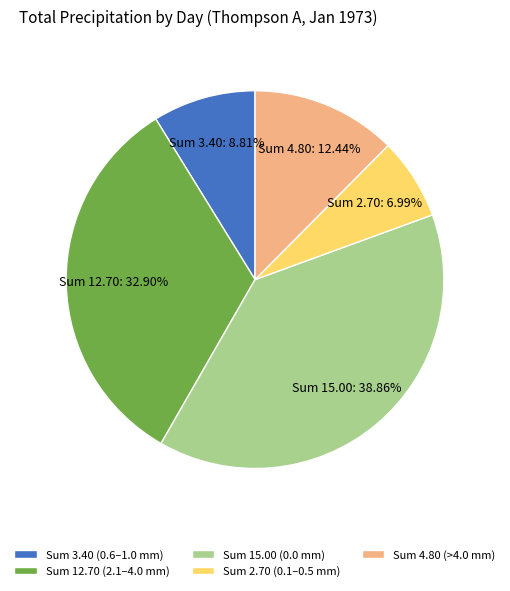

Rank the categories by value from lowest to highest.

Sum 2.70 (0.1–0.5 mm), Sum 3.40 (0.6–1.0 mm), Sum 4.80 (>4.0 mm), Sum 12.70 (2.1–4.0 mm), Sum 15.00 (0.0 mm)